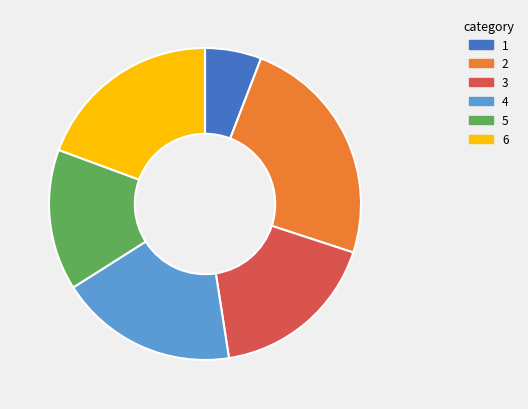

Is there a majority slice in this chart?

No